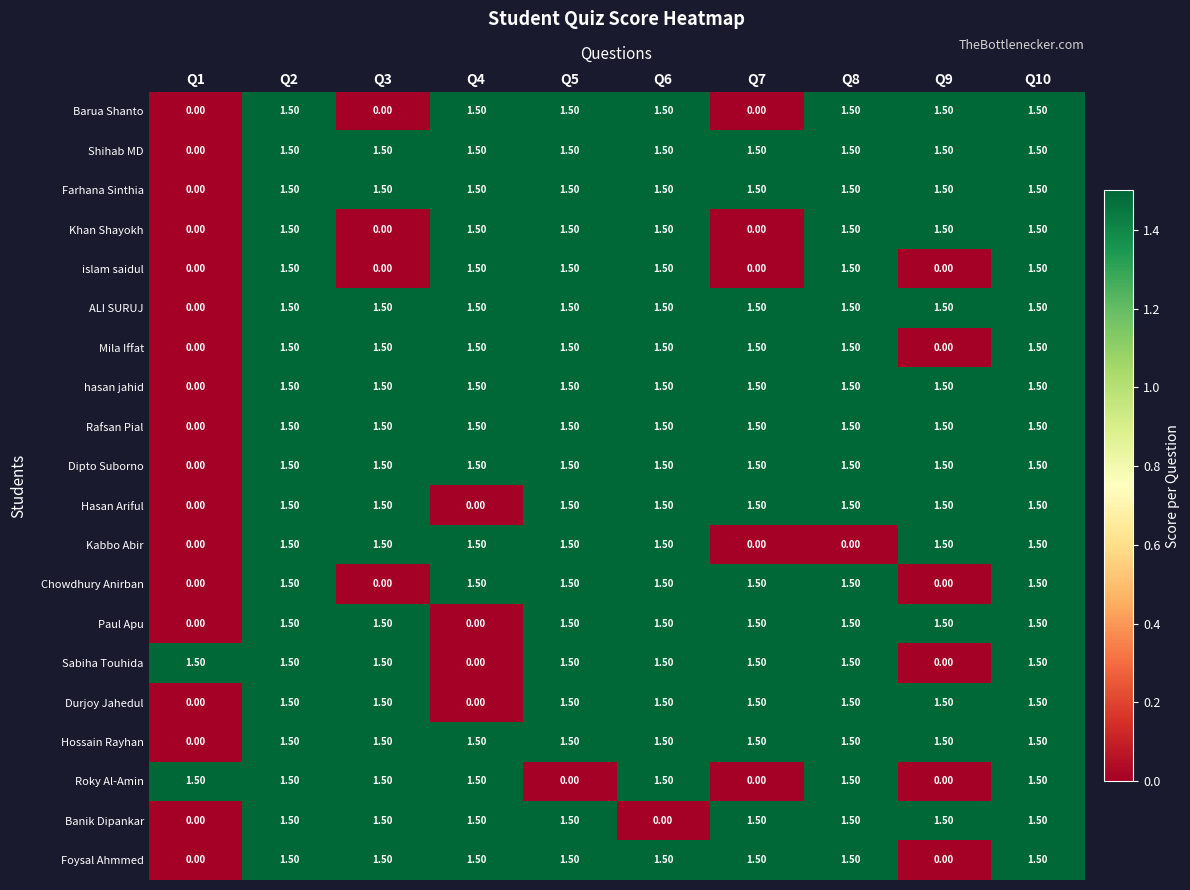

What is the sum of all Hasan Ariful values?

12.0